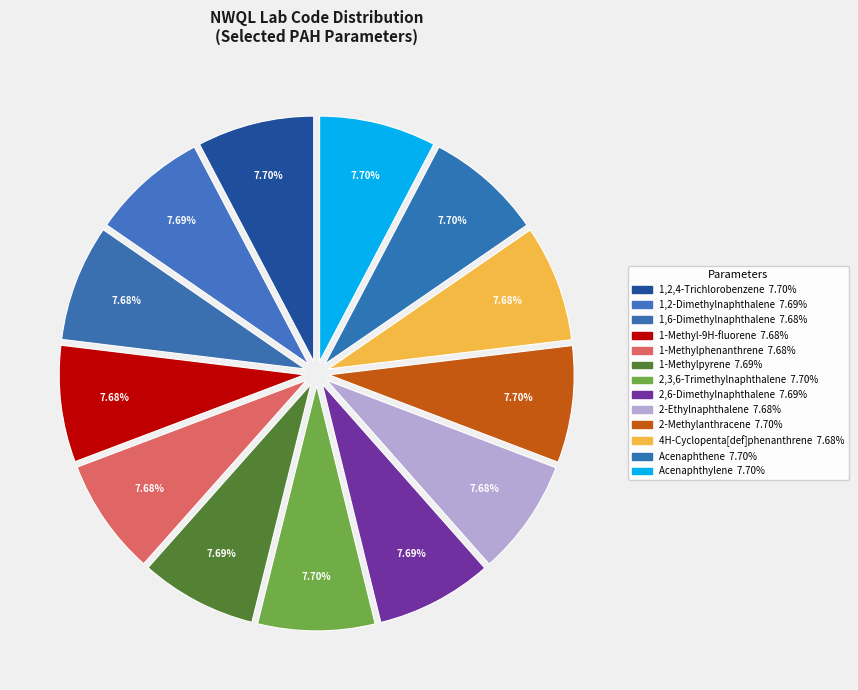

How many segments does this pie chart have?

13